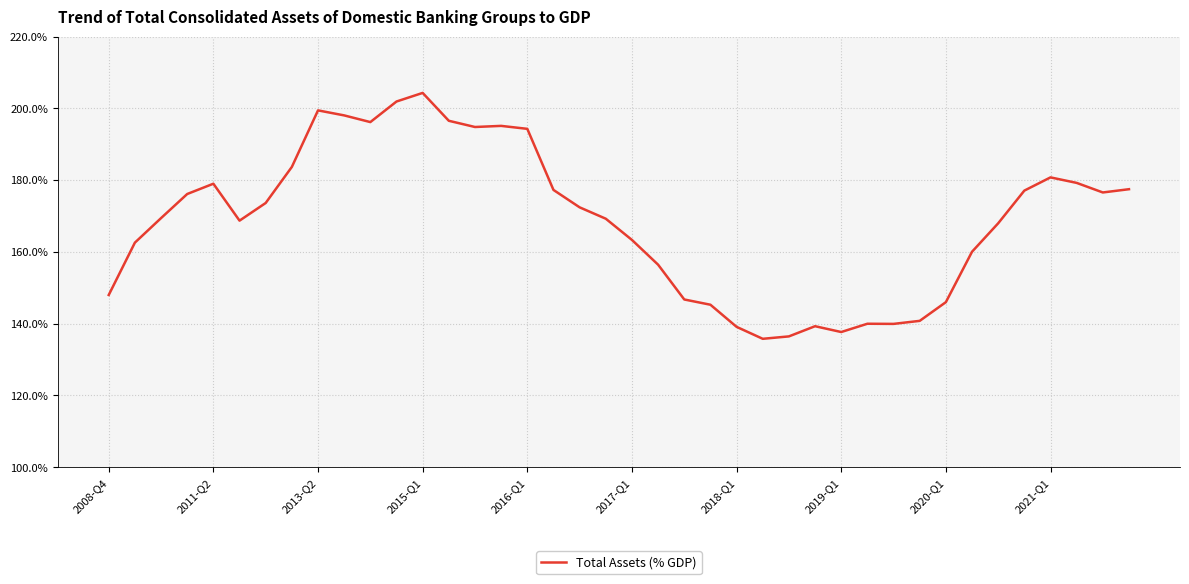

What is the minimum value shown in the chart?

135.8